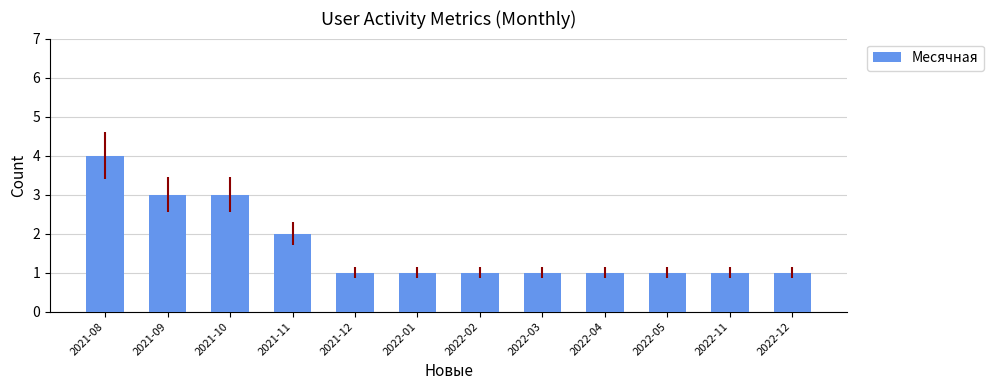

Count the number of data series in this chart.

1